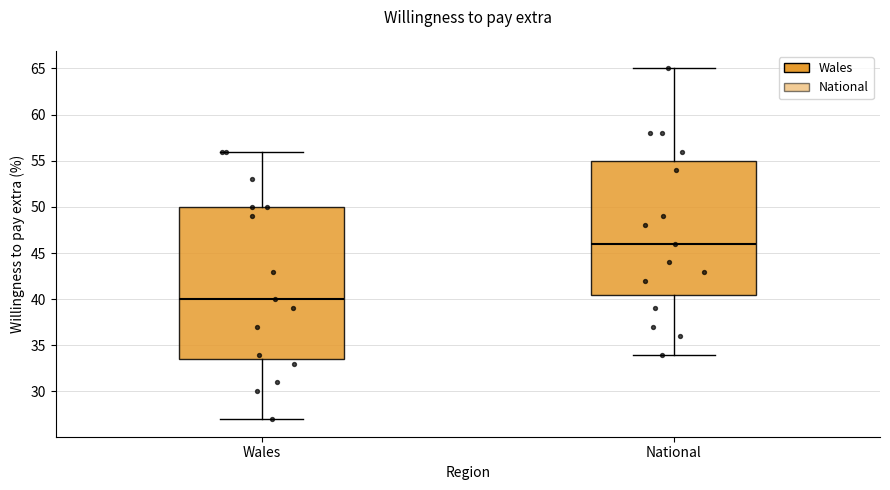

Comparing the boxes themselves (not the whiskers), which one is the tallest?

Wales